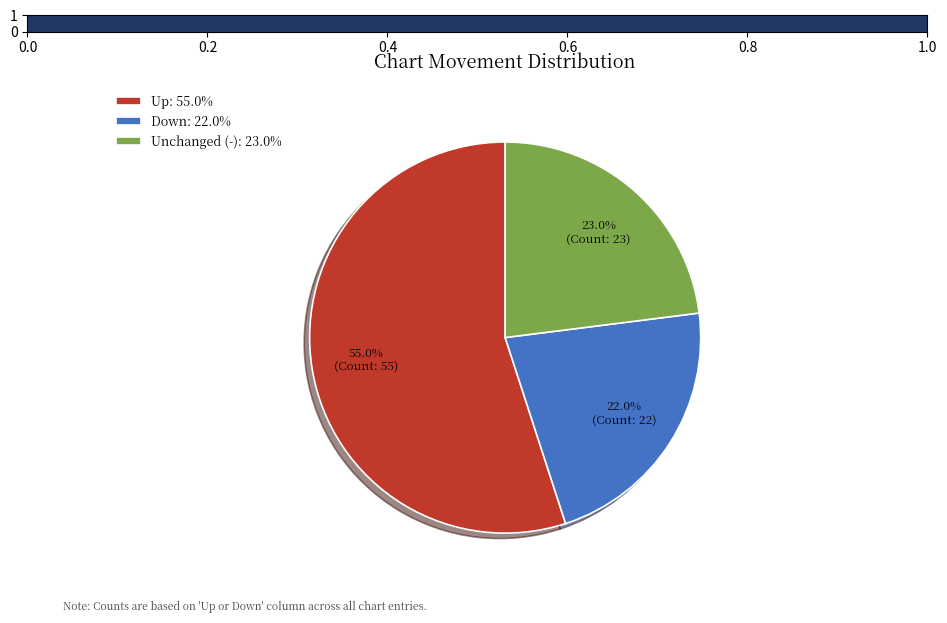

Approximately how many times larger is the value at Down: 22.0% compared to Unchanged (-): 23.0%?

1.0